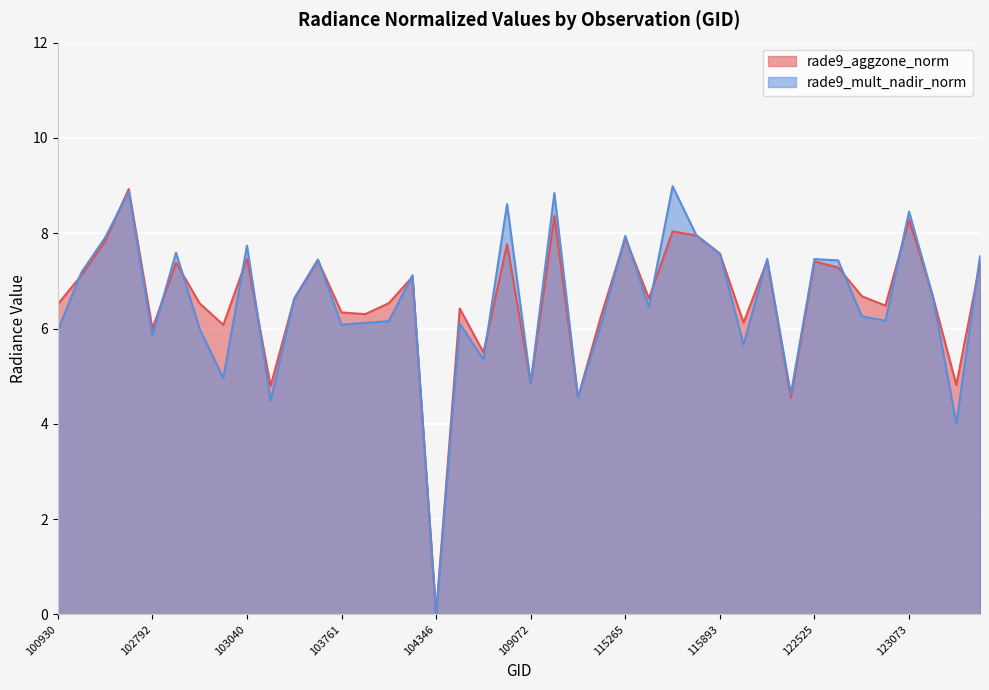

In rade9_aggzone_norm, how many points are higher than both neighbors (excluding endpoints)?

13